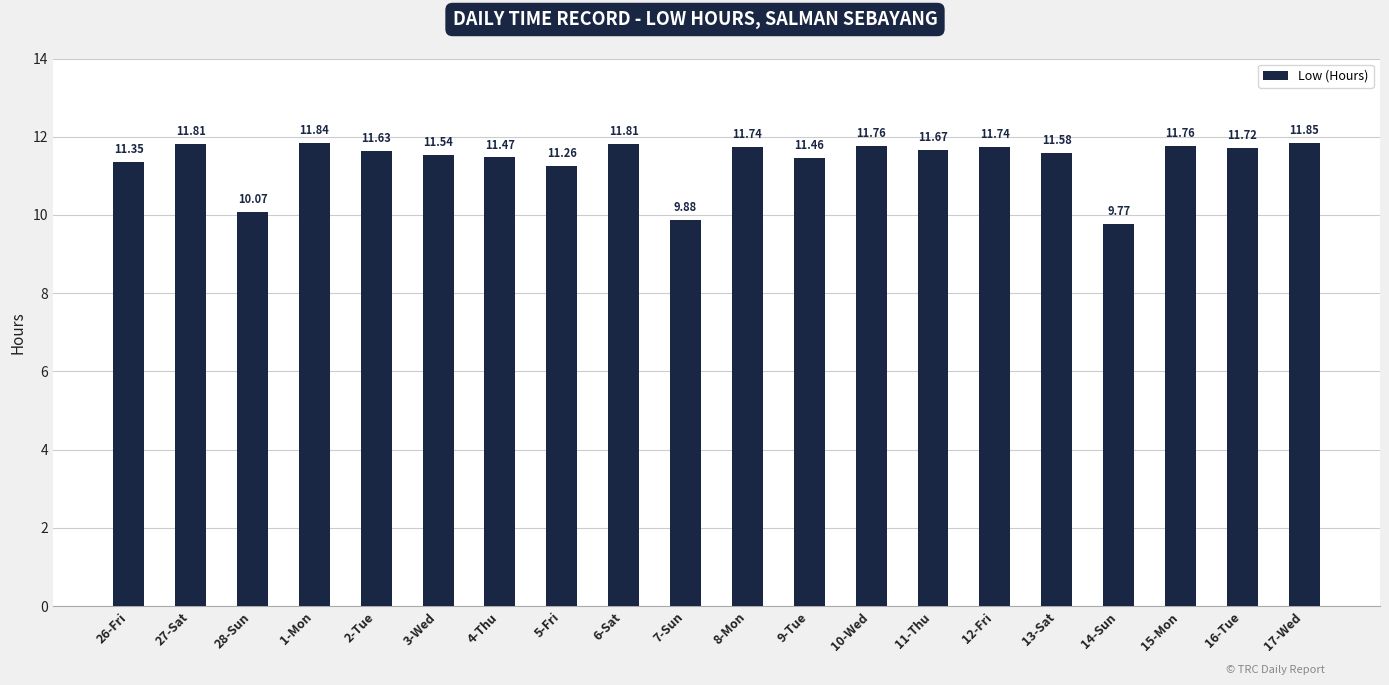

What is the sum of all values?

227.7